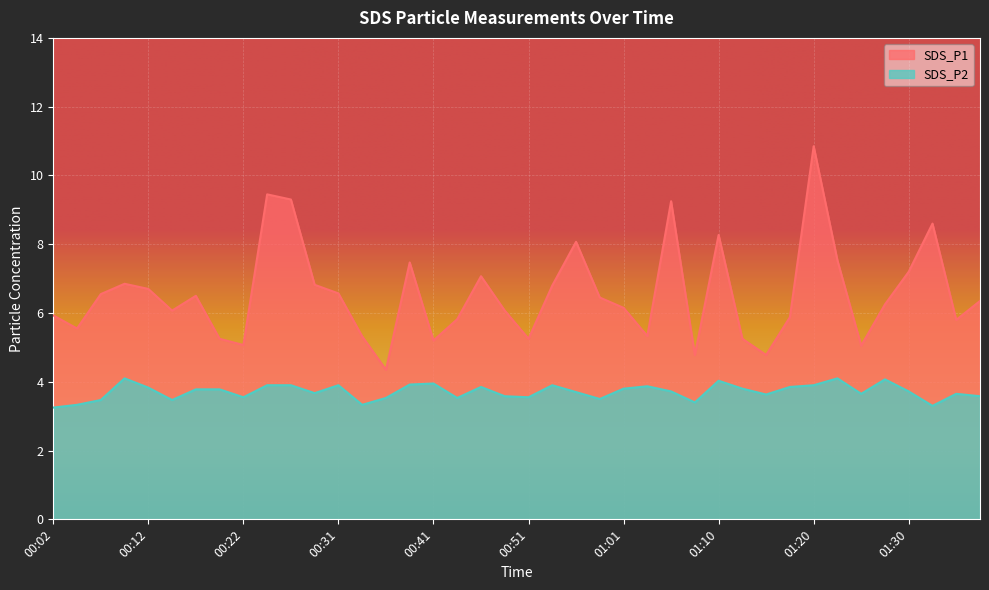

How many interior local valleys does the SDS_P1 series have?

11